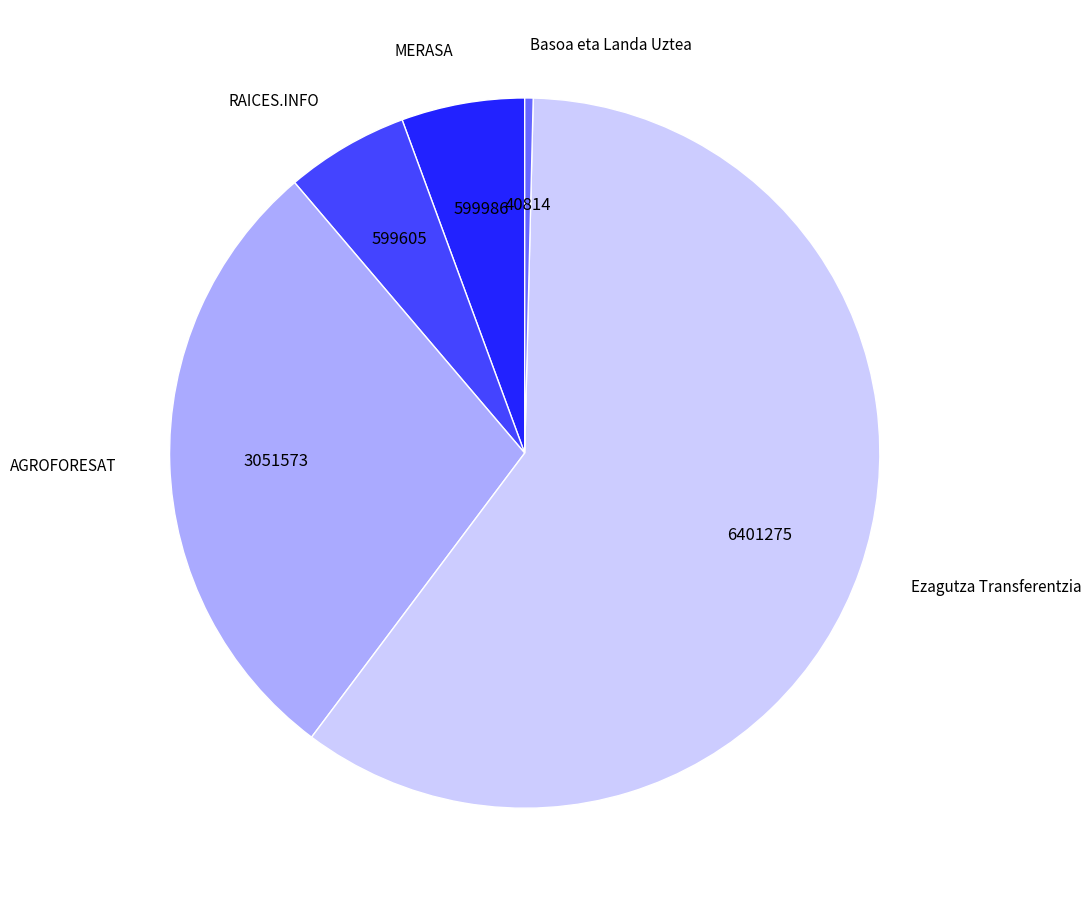

Does Ezagutza Transferentzia represent more than half of the total?

Yes